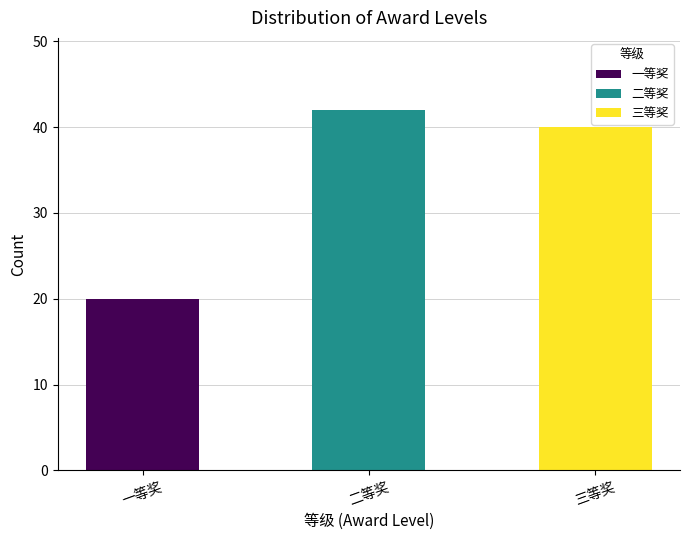

What is the value of the 3rd bar from the left?

40